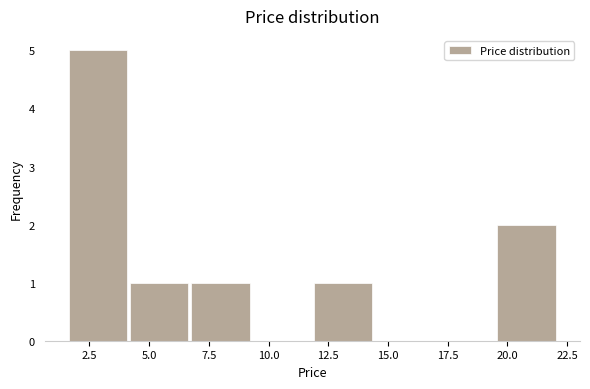

Over which range of the x-axis is the bar tallest?

1.5 to 4.0